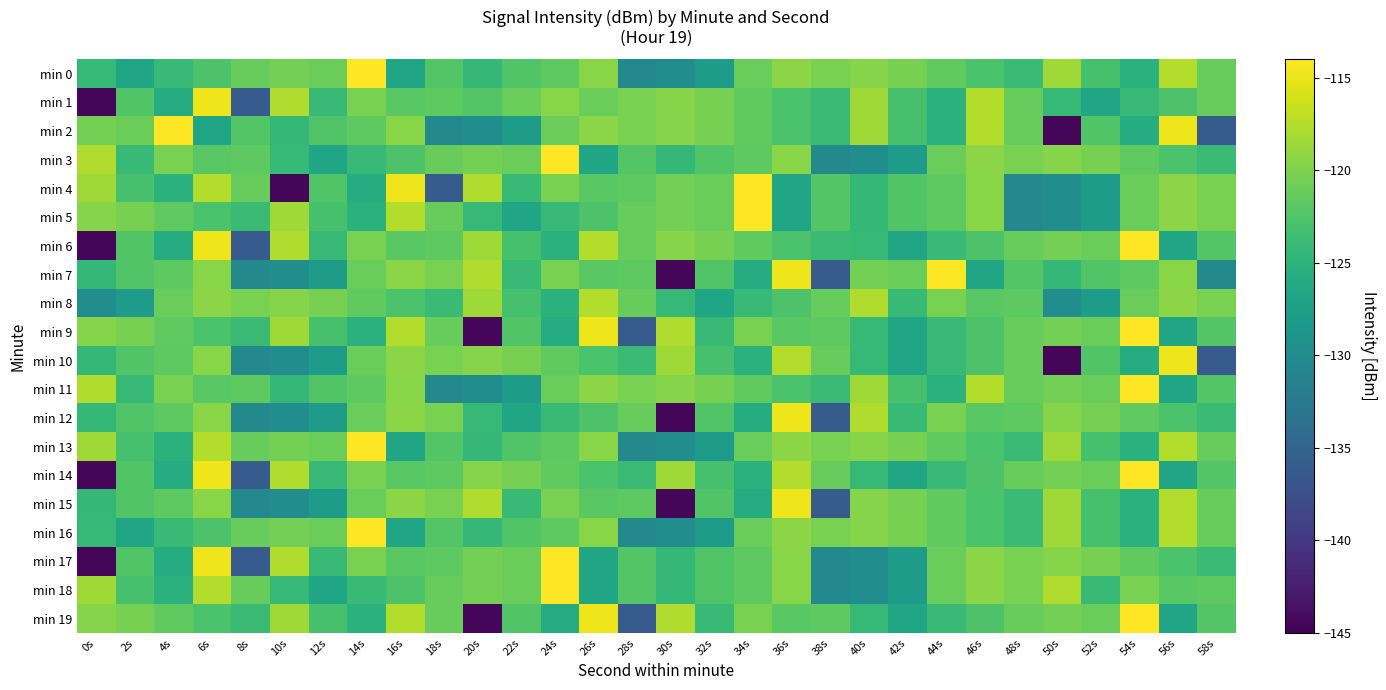

At 2s, list the series in order from largest to smallest.

min 5, min 9, min 19, min 2, min 1, min 6, min 14, min 17, min 7, min 10, min 12, min 15, min 4, min 13, min 18, min 3, min 11, min 0, min 16, min 8